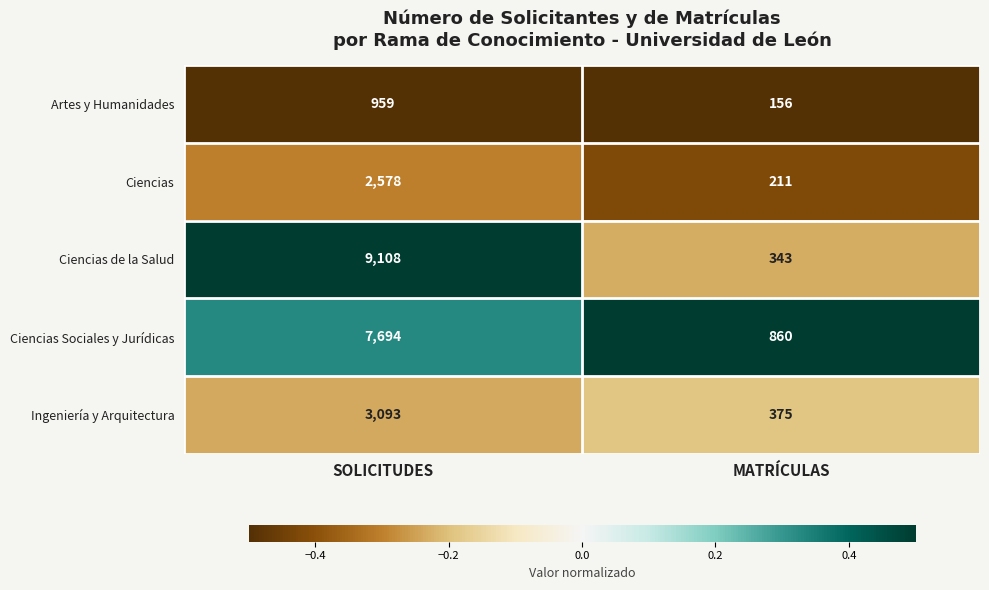

At MATRÍCULAS, list the series in order from largest to smallest.

Ciencias Sociales y Jurídicas, Ingeniería y Arquitectura, Ciencias de la Salud, Ciencias, Artes y Humanidades